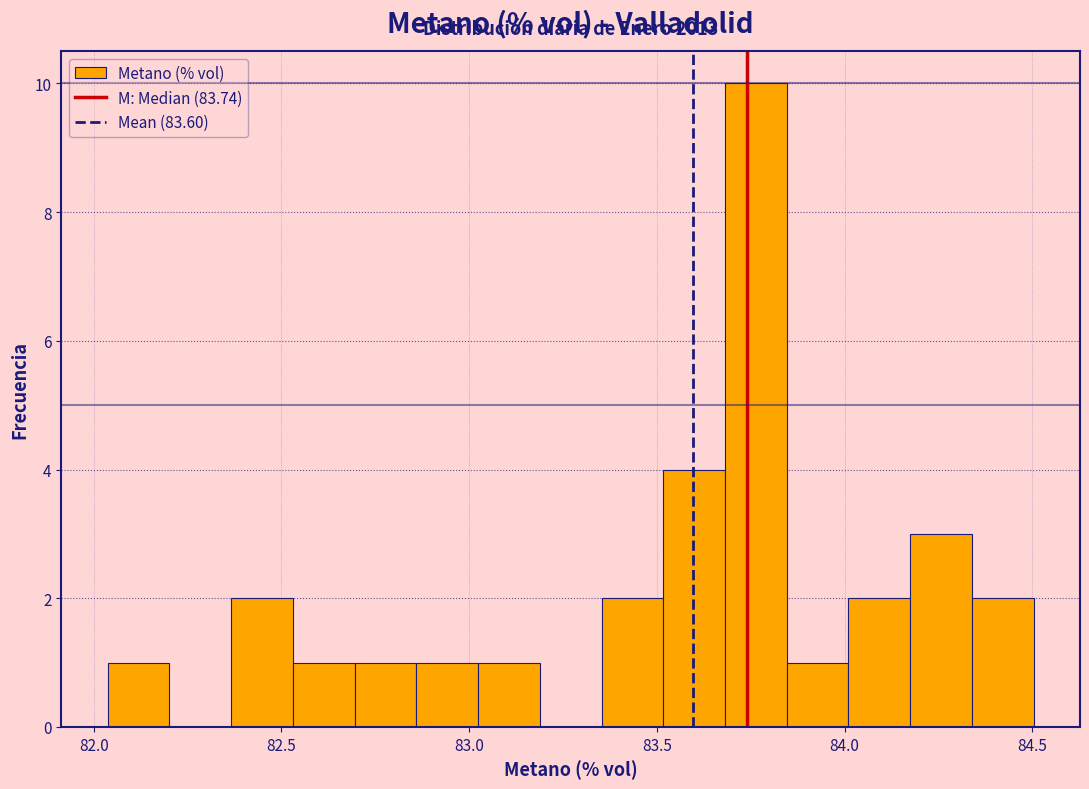

Around what value on the x-axis is the tallest bar? Give the approximate position of its centre, as read against the axis.

83.75